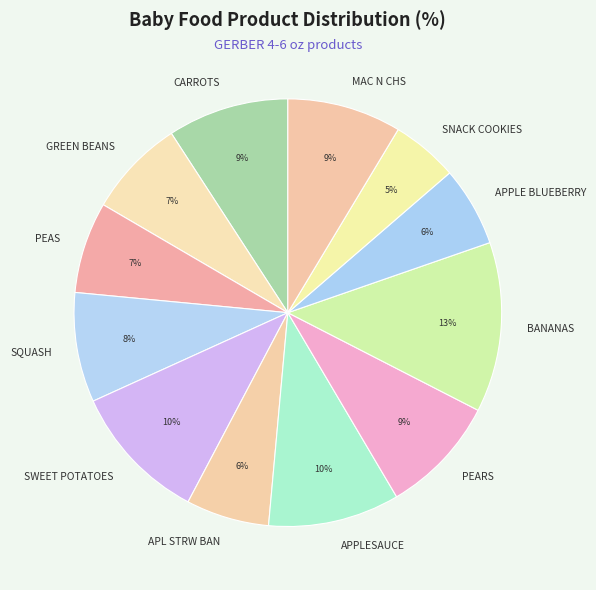

Which slice is the largest?

BANANAS